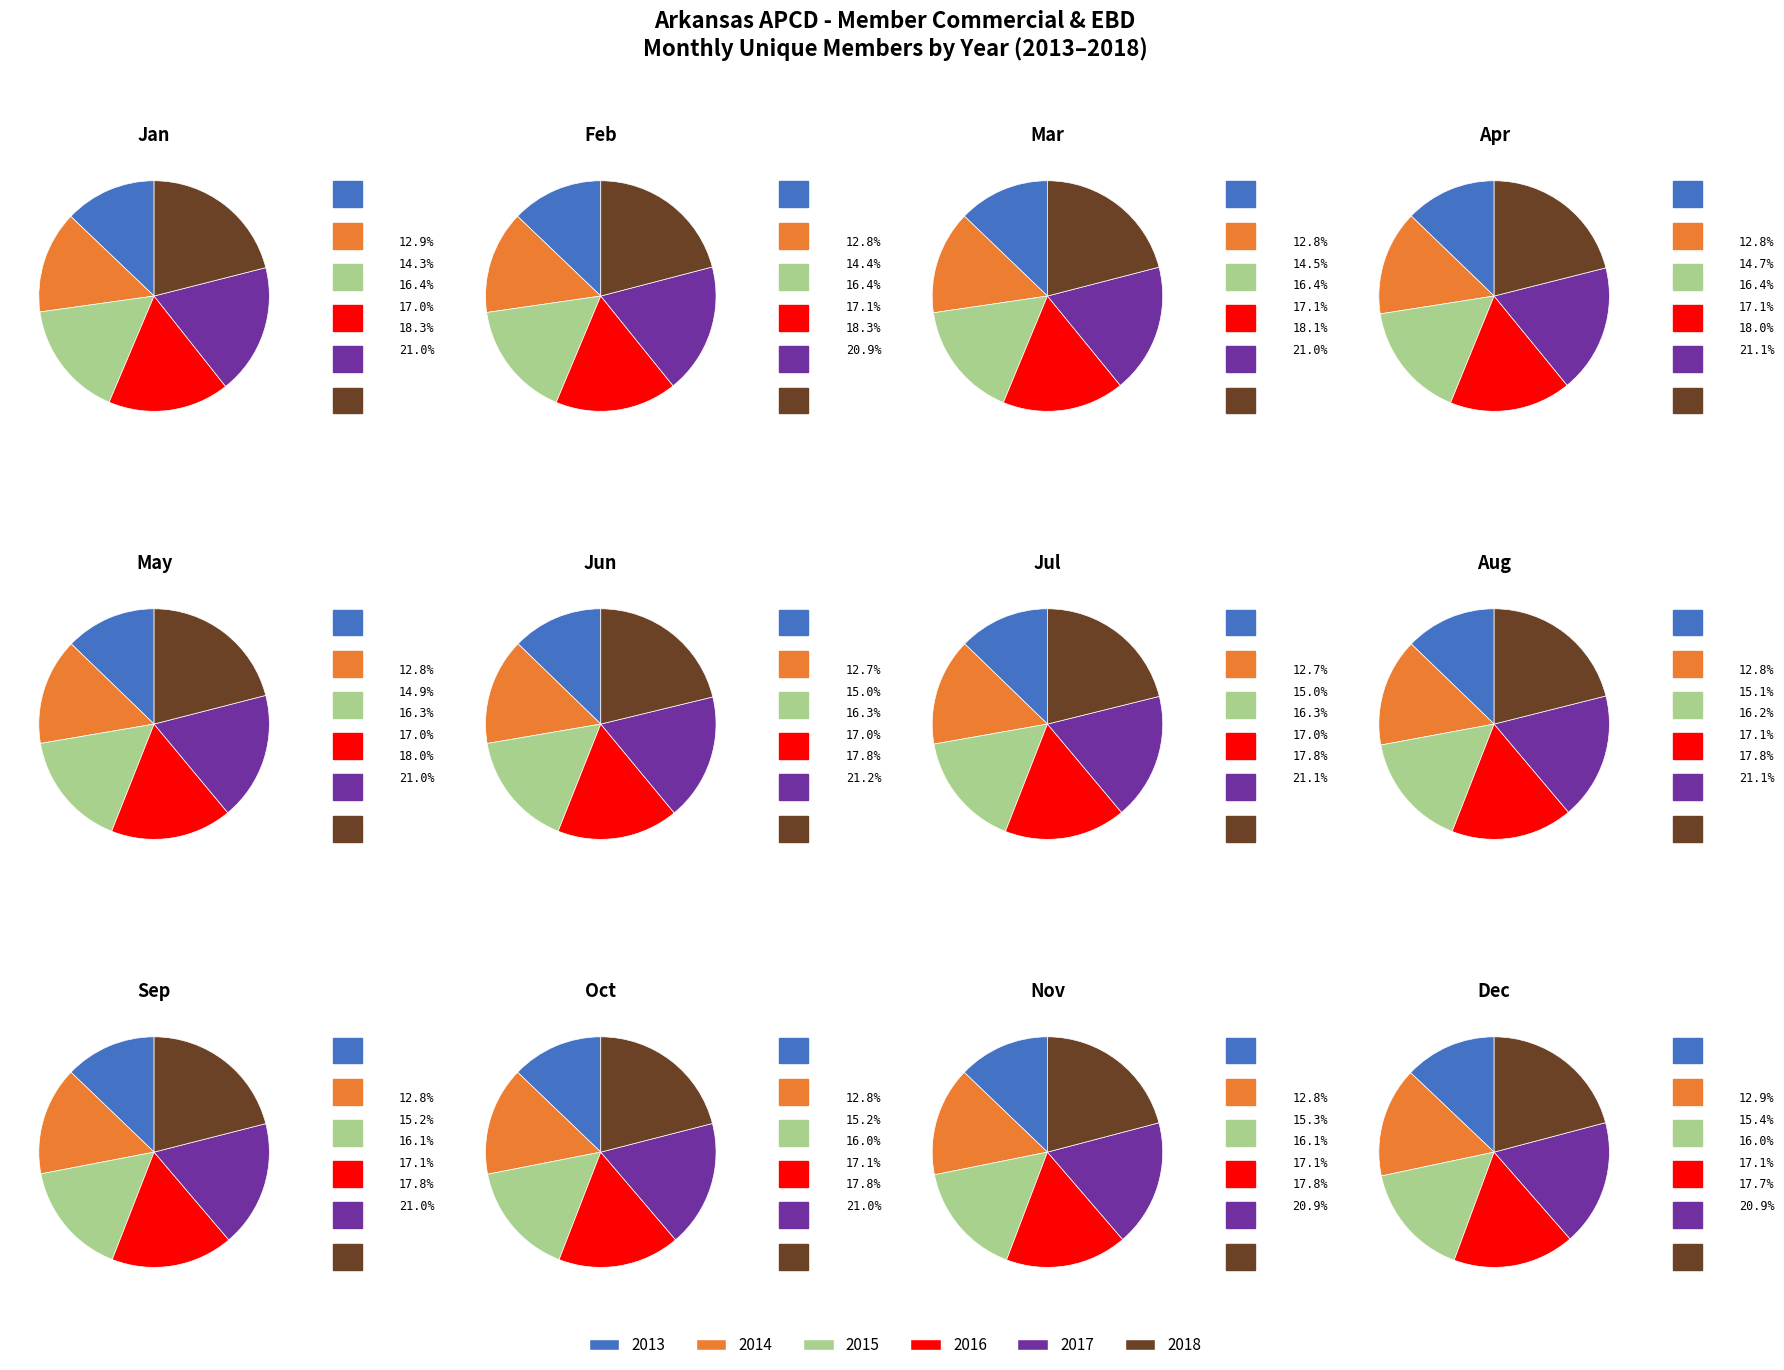

What percentage is the May slice, to the nearest percent?

8%